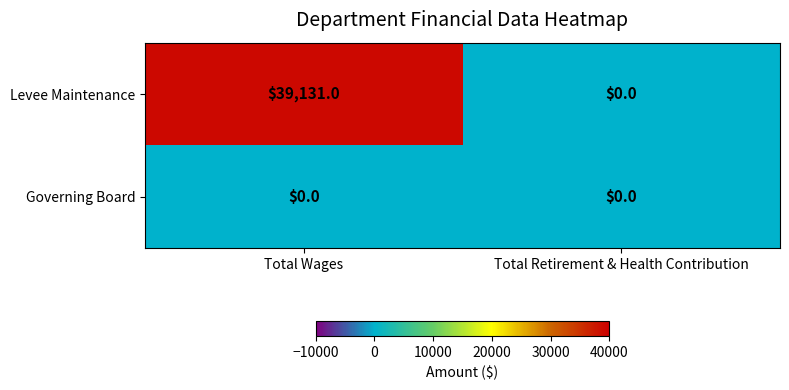

Which series has the largest range (max minus min)?

Levee Maintenance